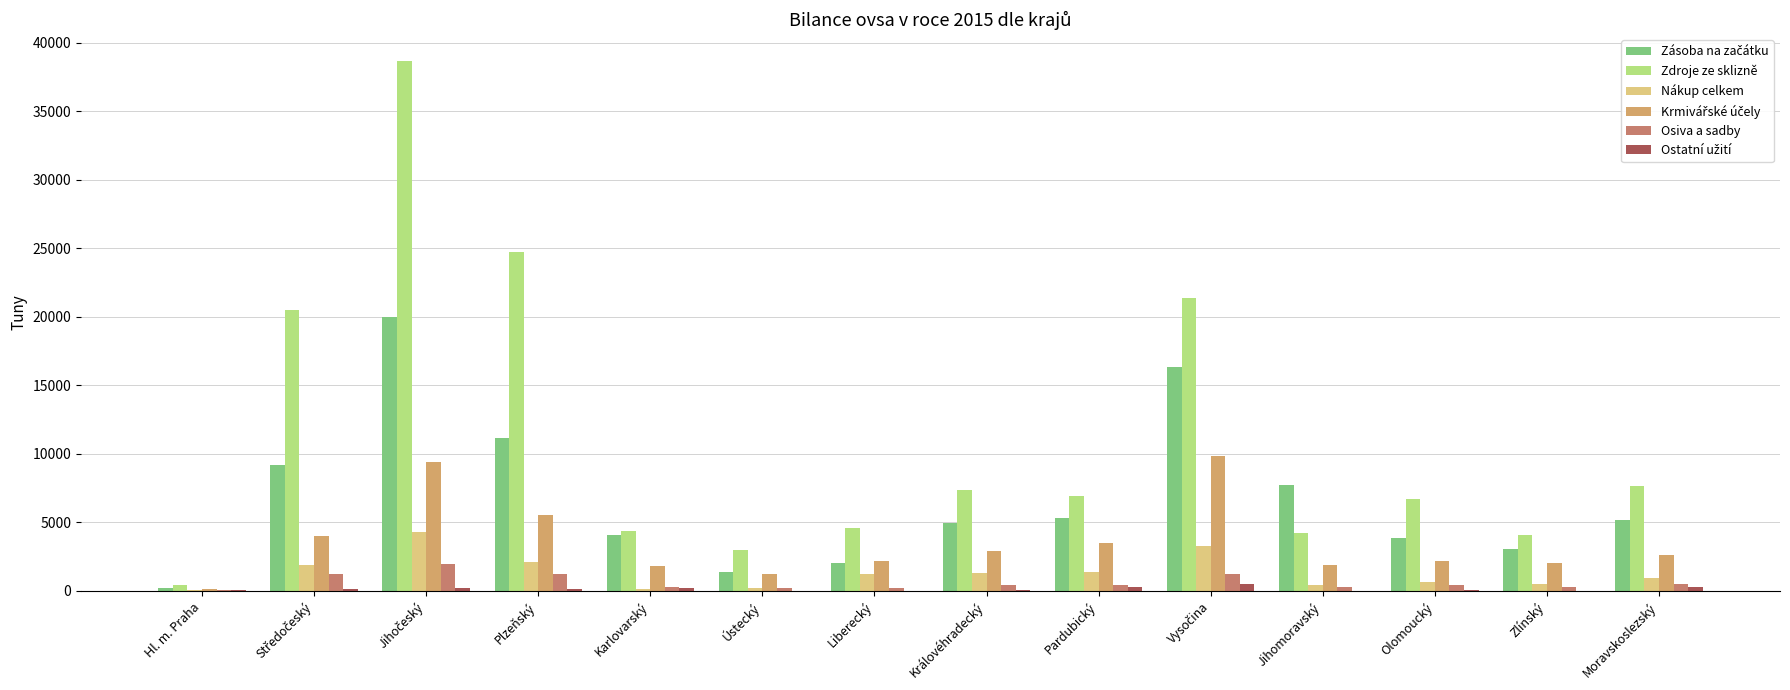

What is the sum of all Osiva a sadby values?

8803.8